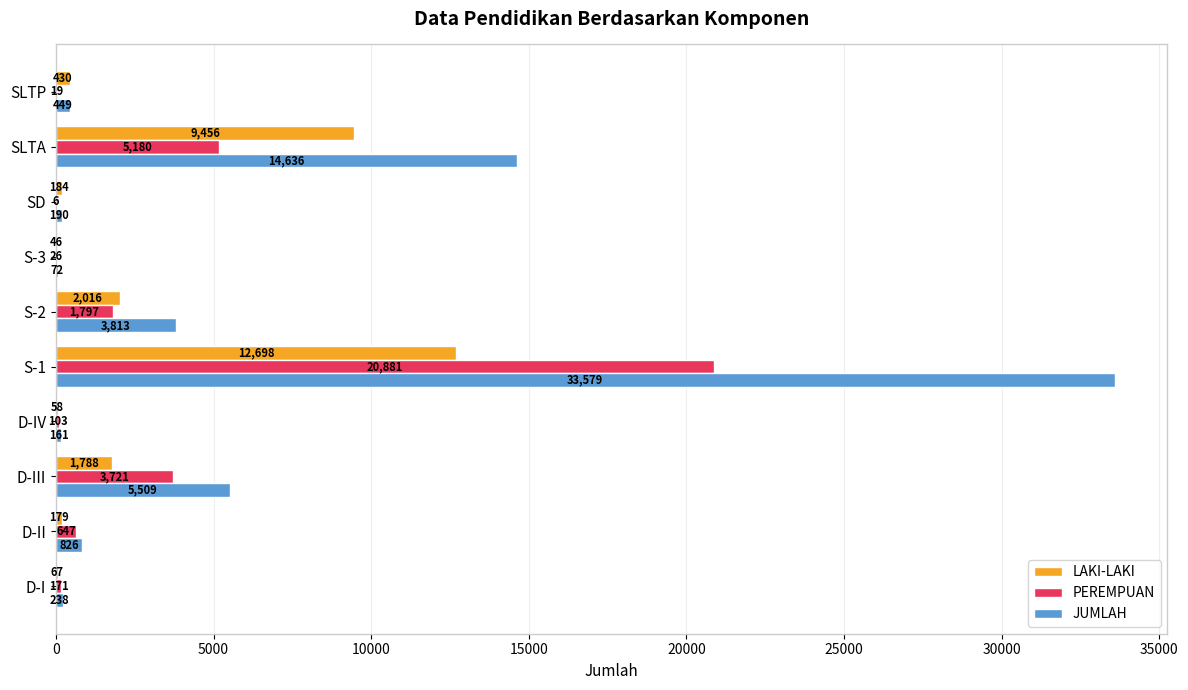

At which category does the chart reach its peak across all series?

S-1